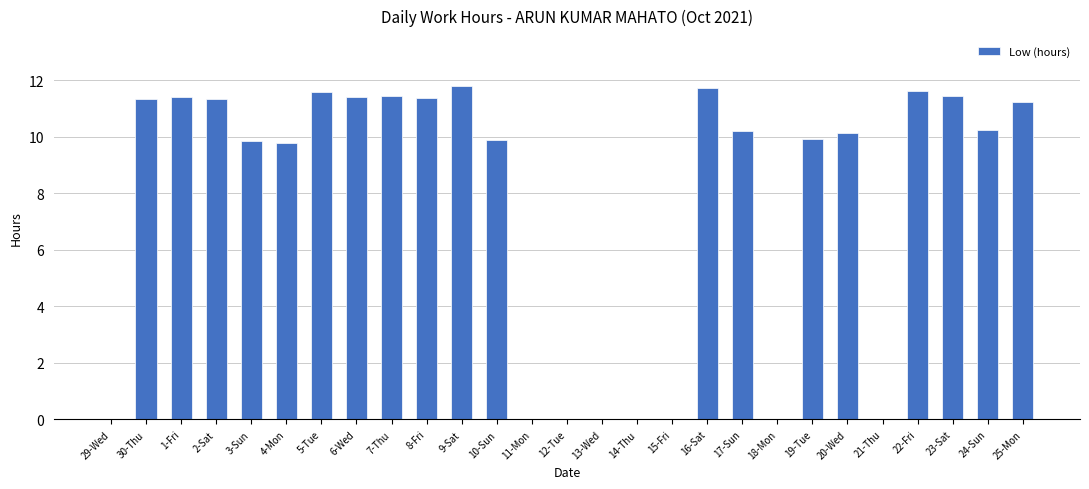

What is the change in value from 3-Sun to 7-Thu?

+1.6